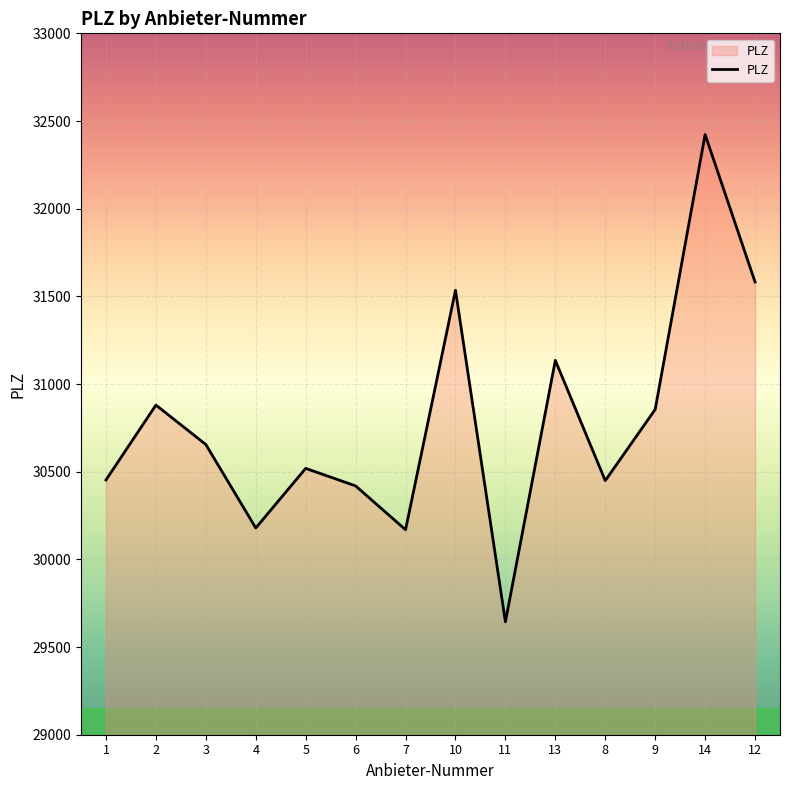

The value at 9 is 53503. True or false?

False